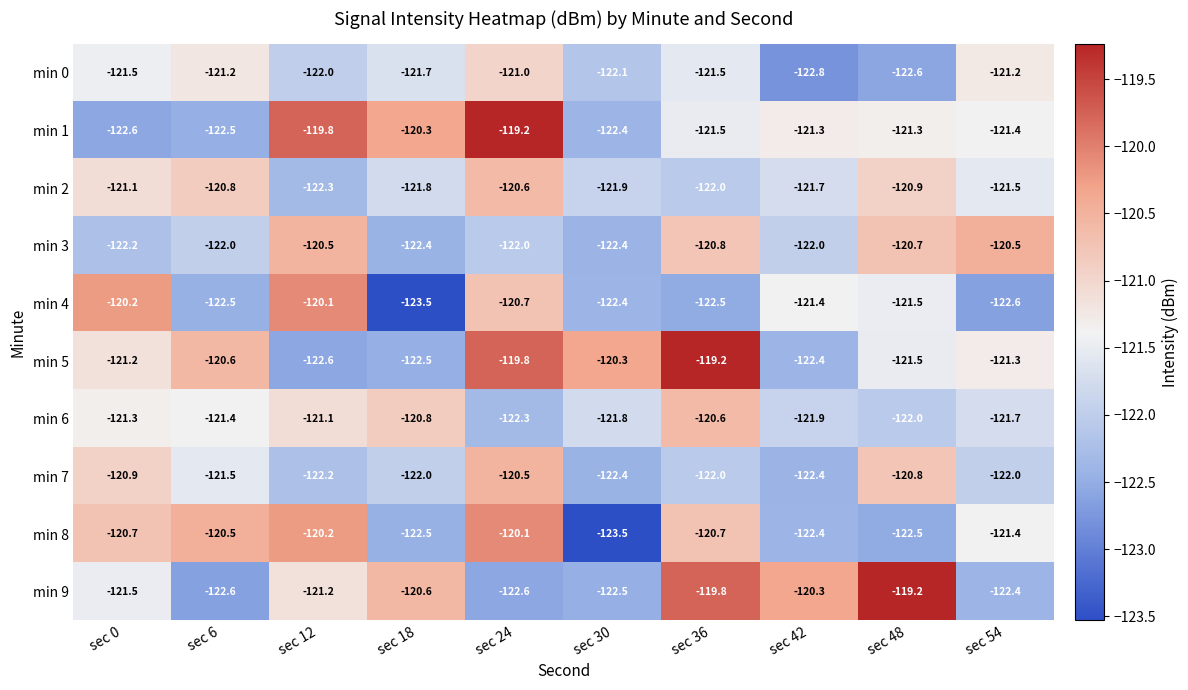

Which series changed the most between sec 42 and sec 54?

min 9